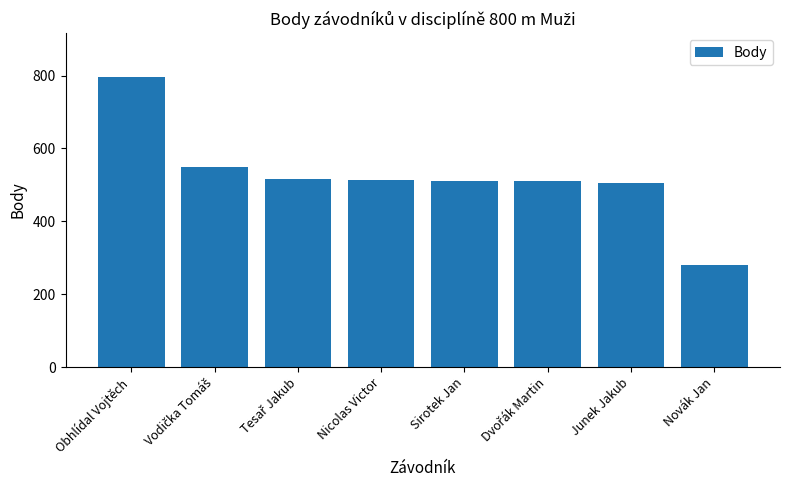

True or false: the data shows 285 at Nicolas Victor.

False